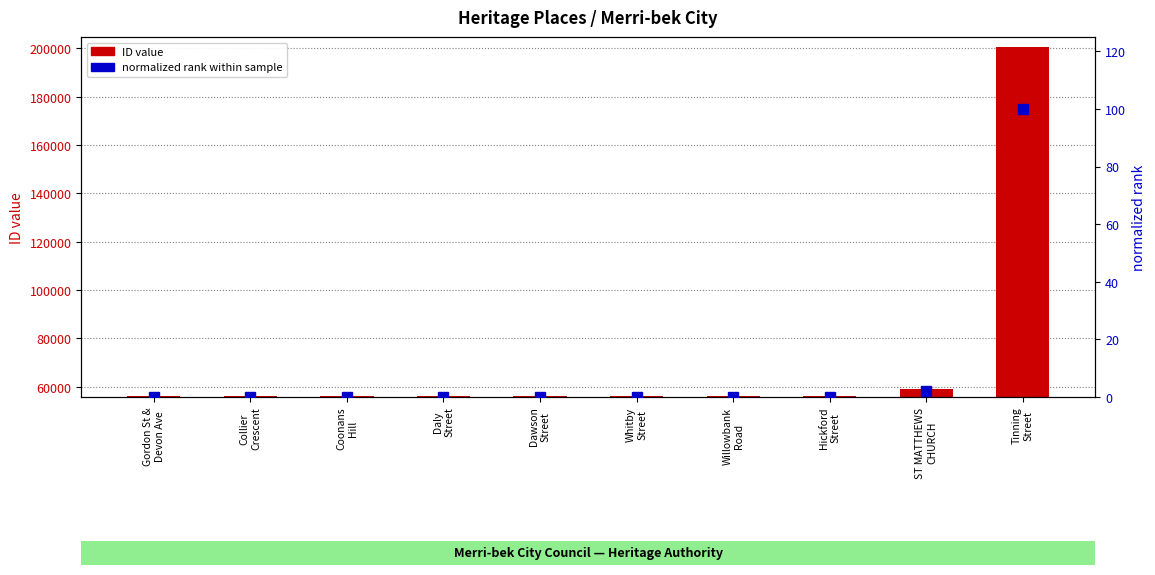

At which label does normalized rank within sample reach its minimum?

Gordon St &
Devon Ave